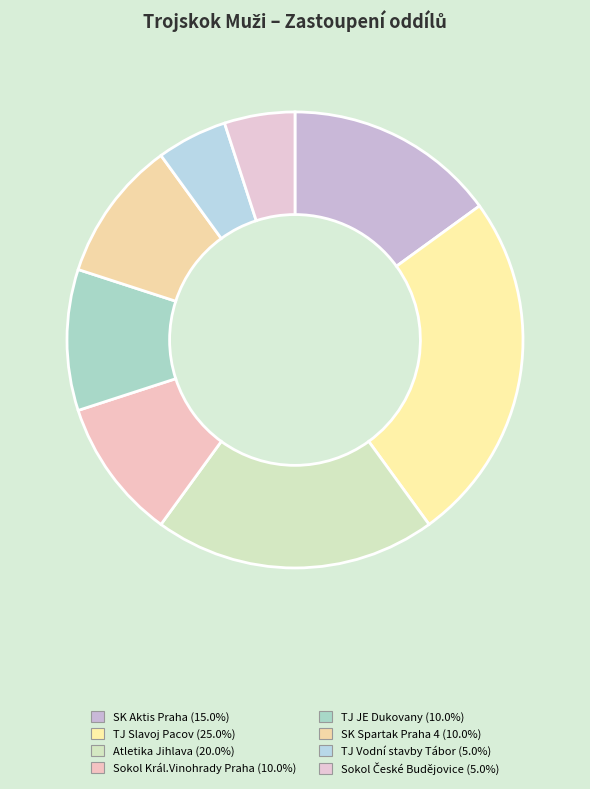

How many segments does this pie chart have?

8